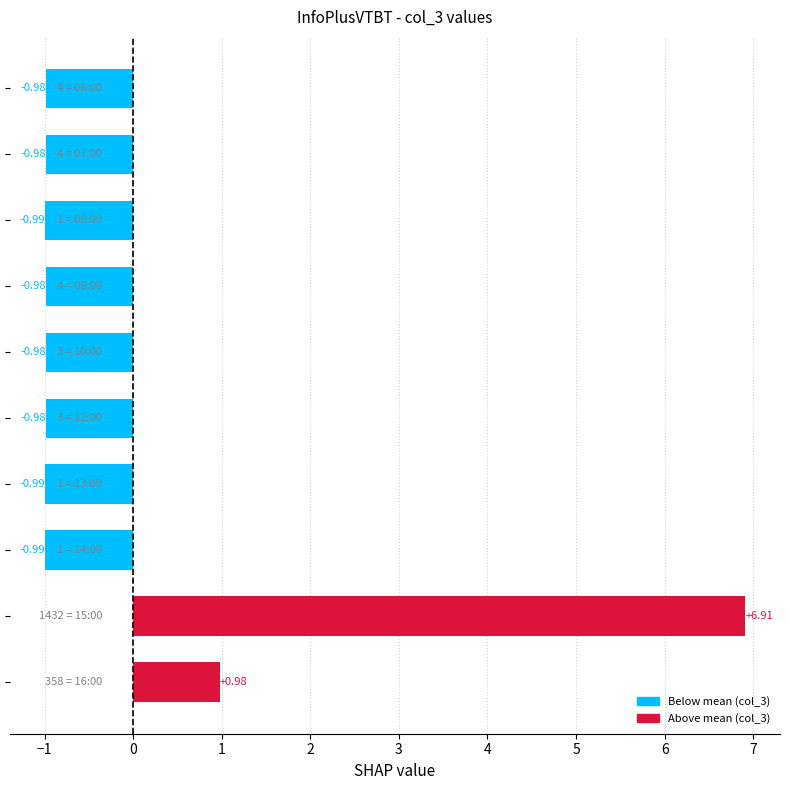

What is the difference between the maximum and minimum values?

7.9